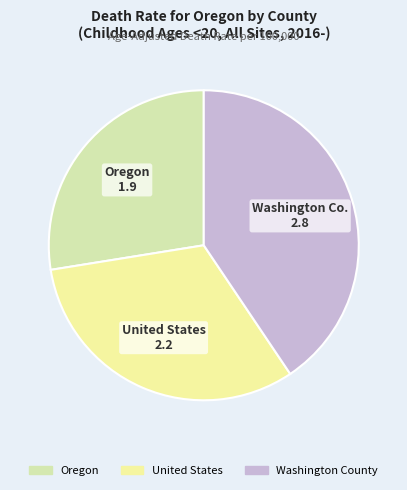

What is the ratio of the value at United States to the value at Washington County?

0.8